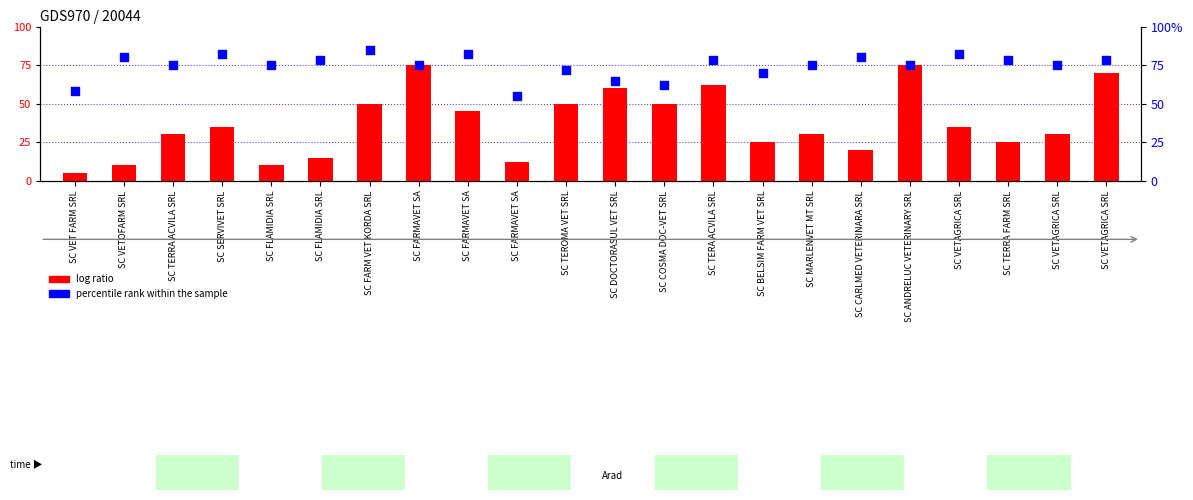

At how many categories does at least one series exceed 34?

22